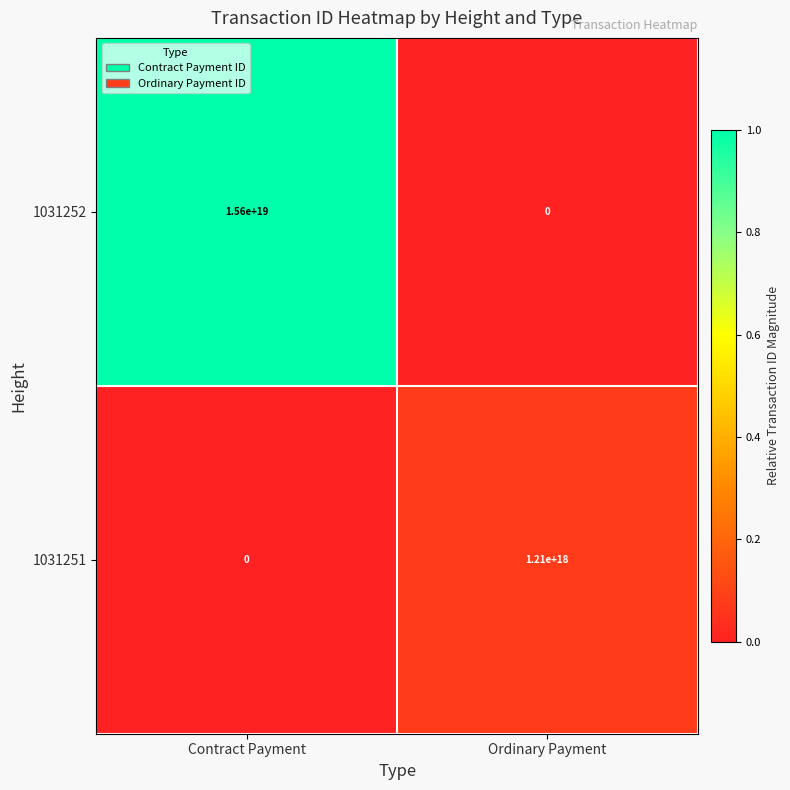

Which series changed the most between Contract Payment and Ordinary Payment?

1031252